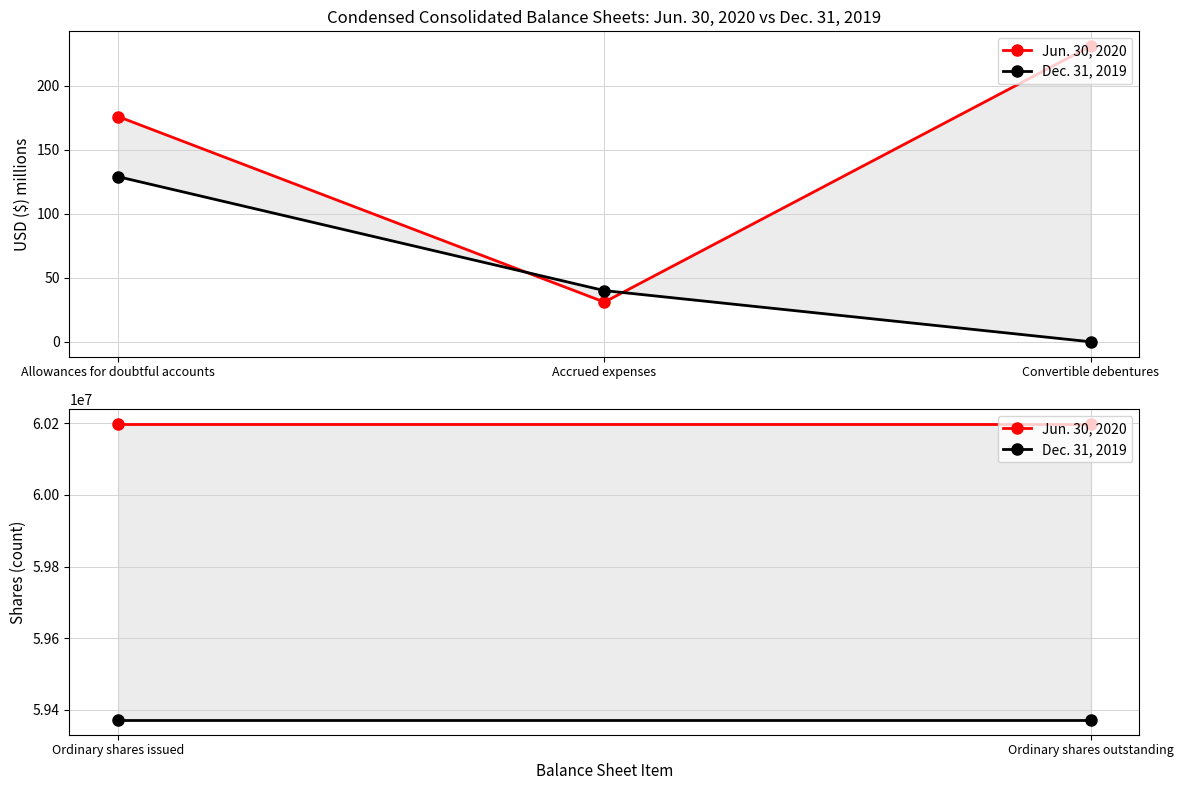

Which series has the largest range (max minus min)?

Jun. 30, 2020